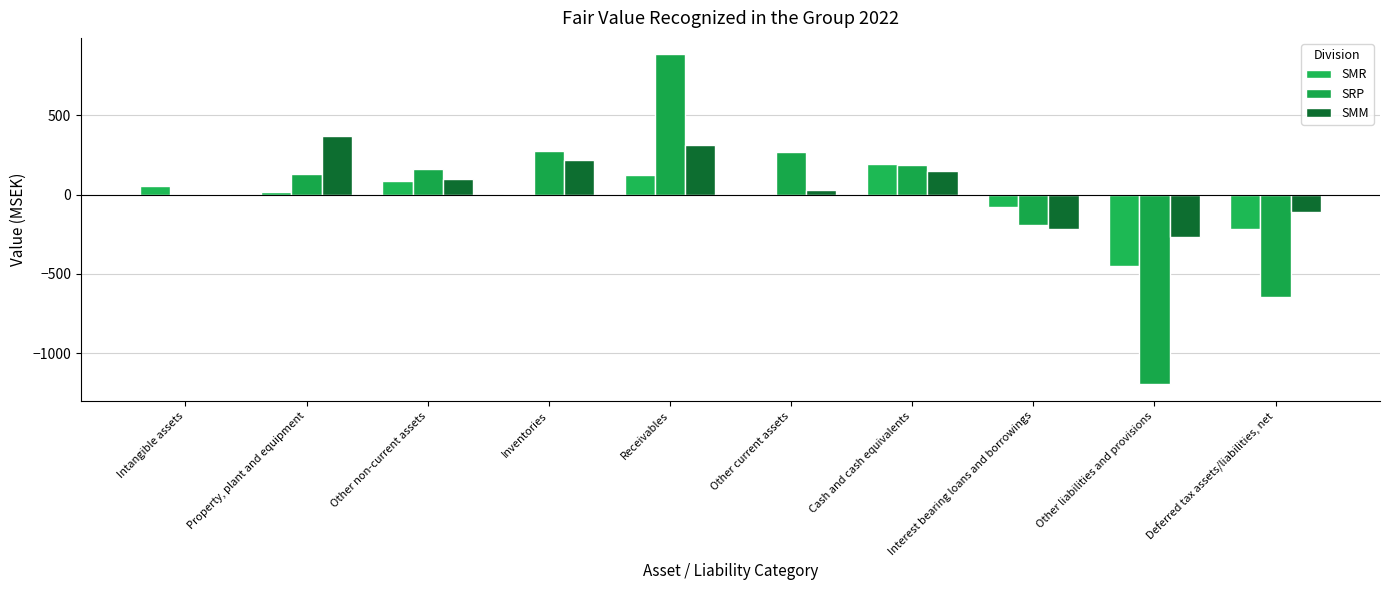

How many groups of bars are there?

10